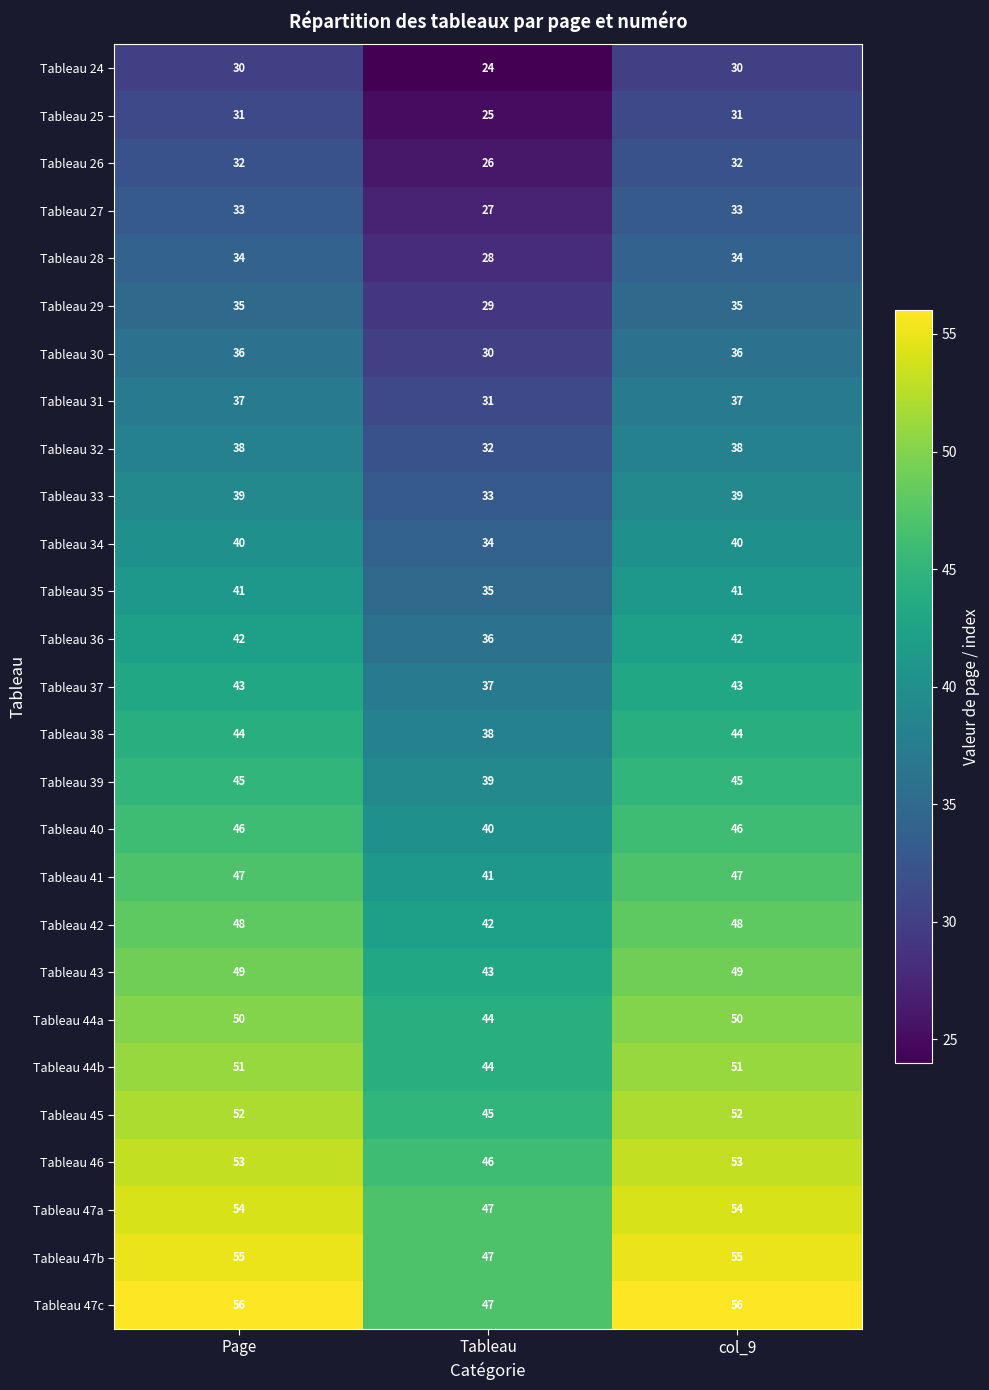

At how many categories does at least one series exceed 53?

2